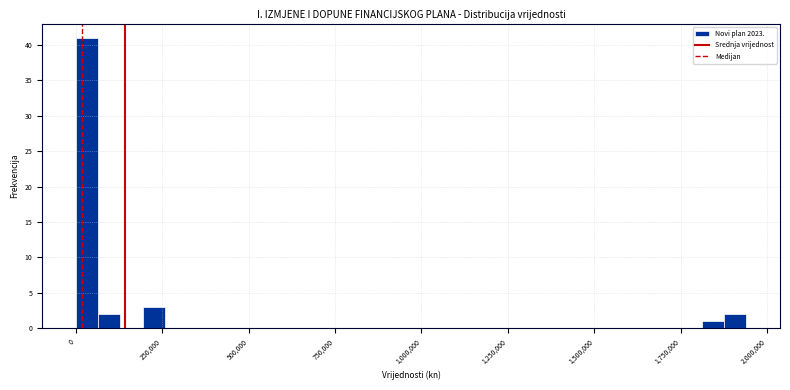

Around what value on the x-axis is the tallest bar? Give the approximate position of its centre, as read against the axis.

50000